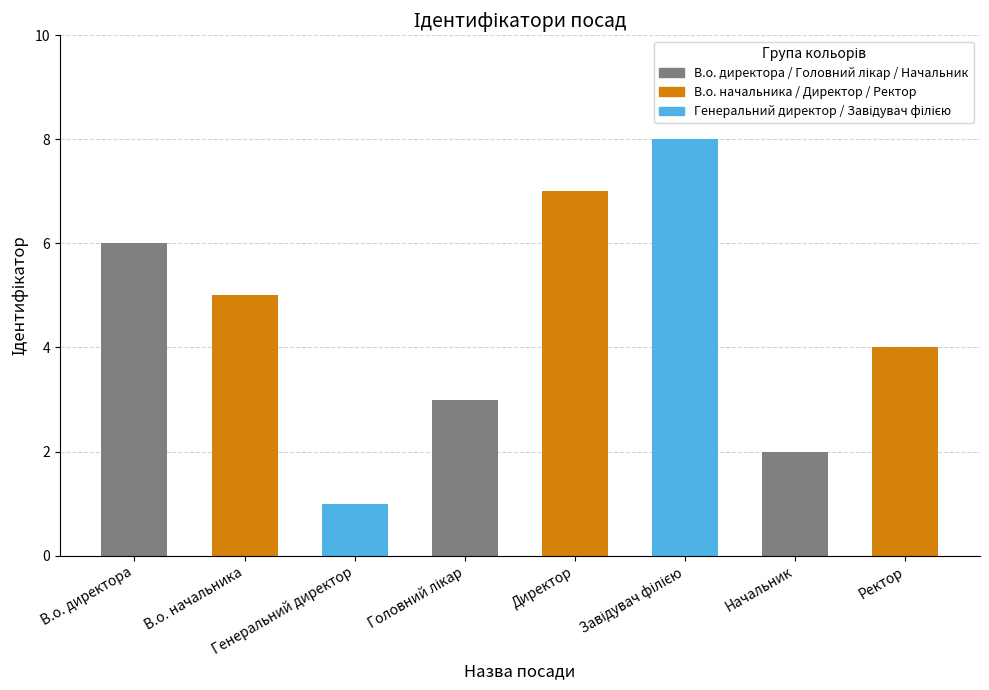

What is the label of the 6th bar from the right?

Генеральний директор